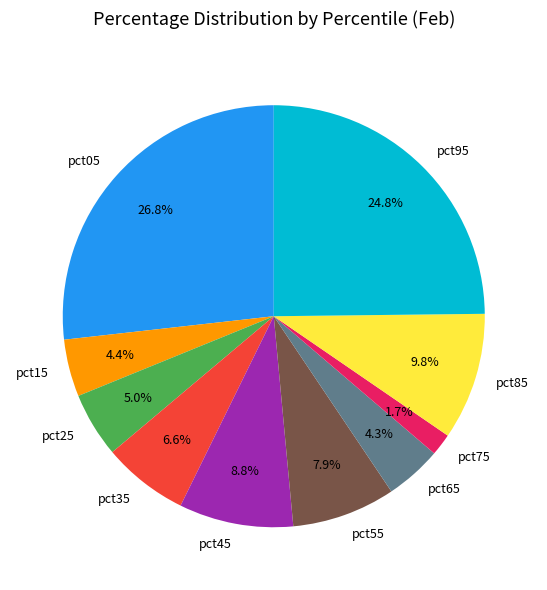

Which slice is the smallest?

pct75